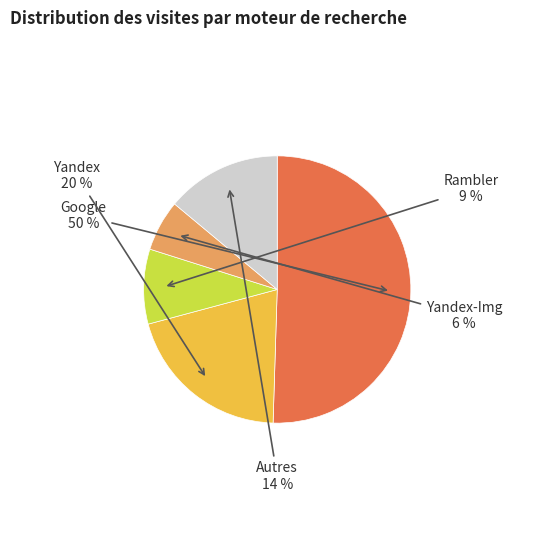

Is there any slice that represents more than half of the pie?

Yes